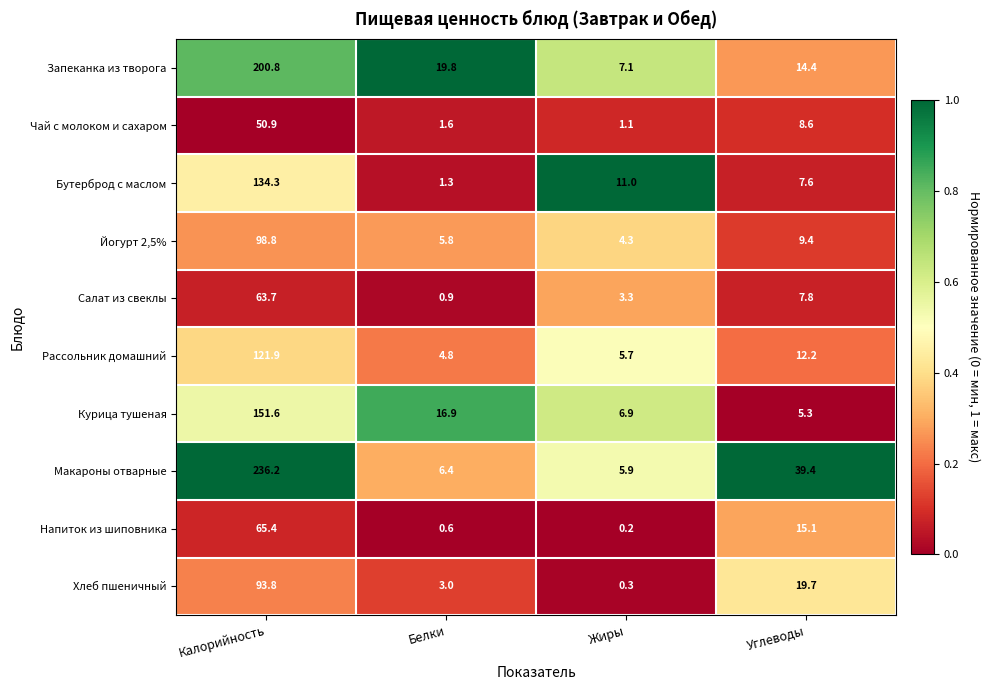

What is the approximate value of Макароны отварные at Углеводы?

39.4